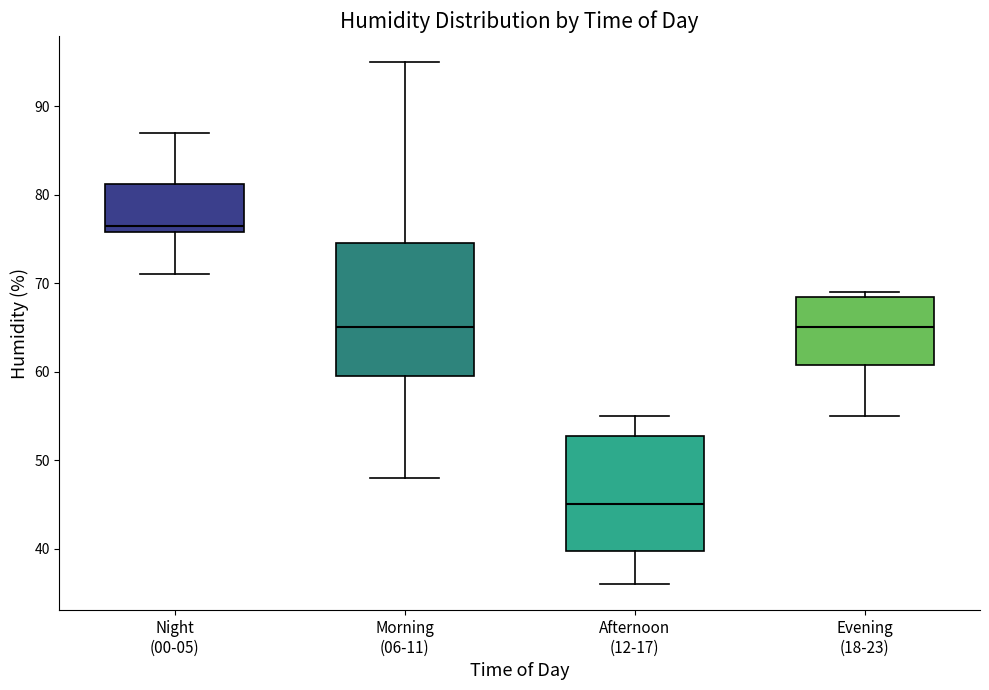

Reading left to right, transcribe this box plot: for each box, give where its median line is, the range the box spans, and where its two whiskers end, as read against the y-axis. The values are not printed on the chart, so give them approximately, as read against the axis.

Night (00-05): median 77, box 76 to 81, whiskers 71 to 87
Morning (06-11): median 65, box 60 to 75, whiskers 48 to 95
Afternoon (12-17): median 45, box 40 to 53, whiskers 36 to 55
Evening (18-23): median 65, box 61 to 69, whiskers 55 to 69 (just above the box's upper edge)